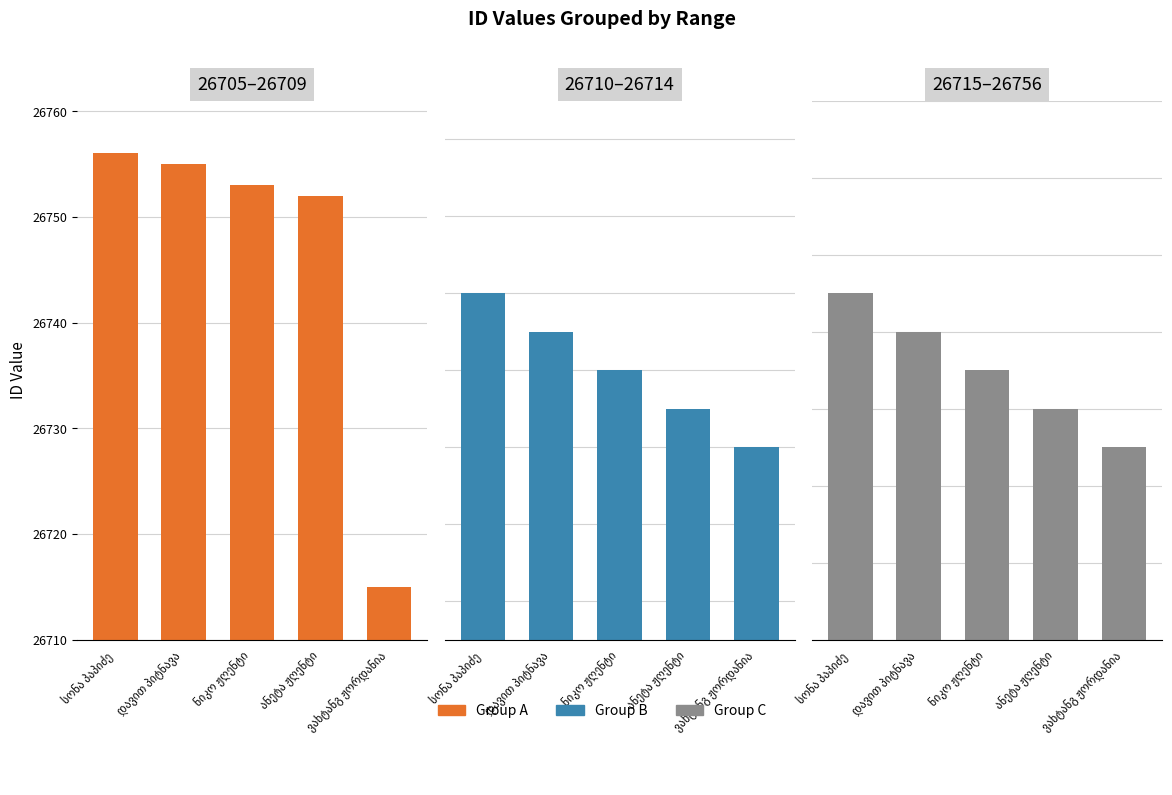

Is it true that Group C equals 37879 at სონა პაპიძე?

False